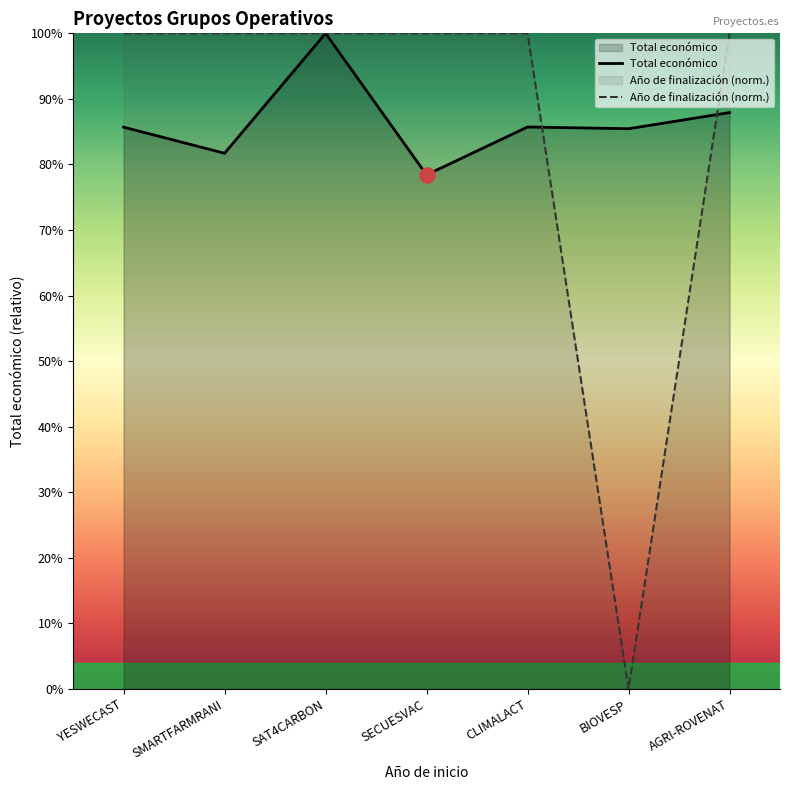

Between YESWECAST and AGRI-ROVENAT, which is larger?

YESWECAST